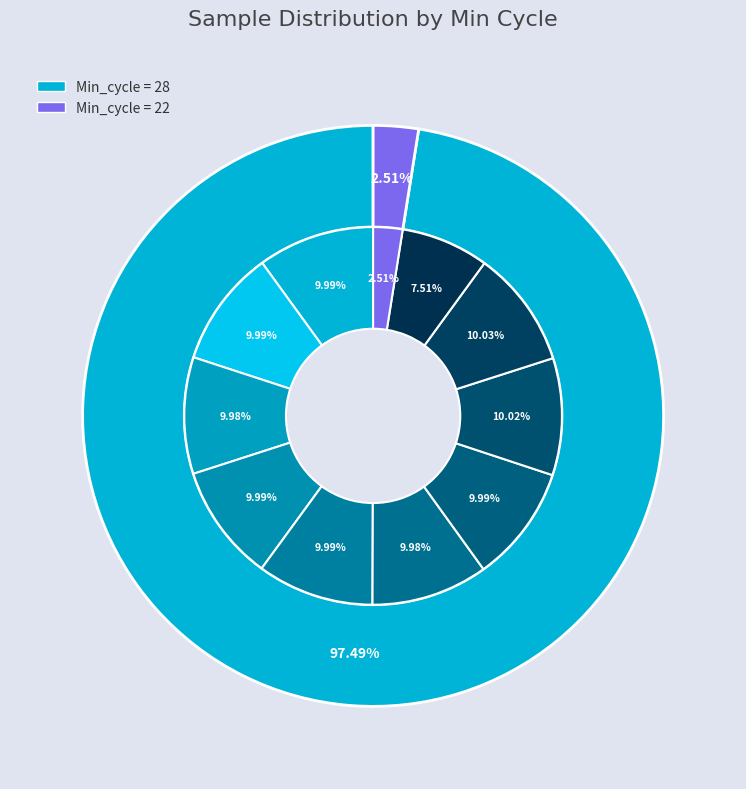

To the nearest percent, what is the combined percentage of 22 and 28?

100%